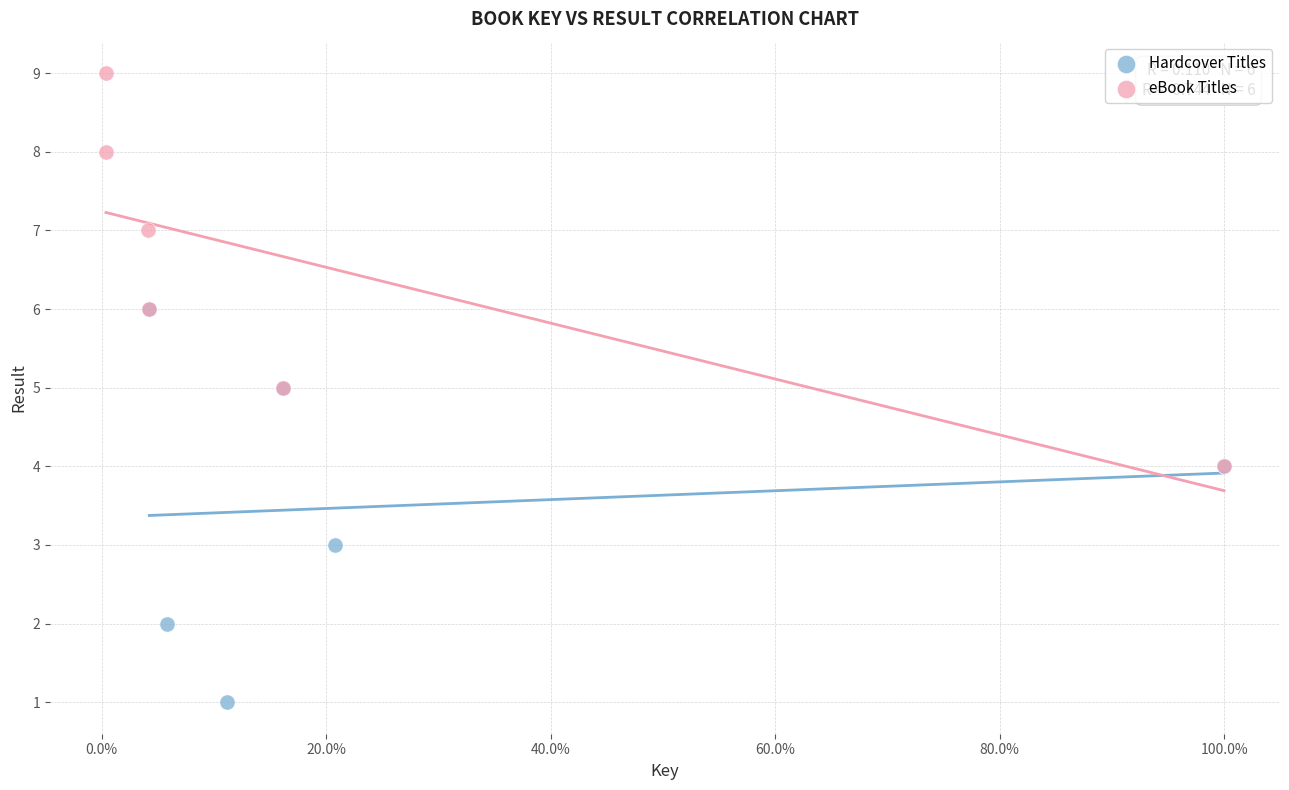

Which series contains the lowest Y value?

Hardcover Titles